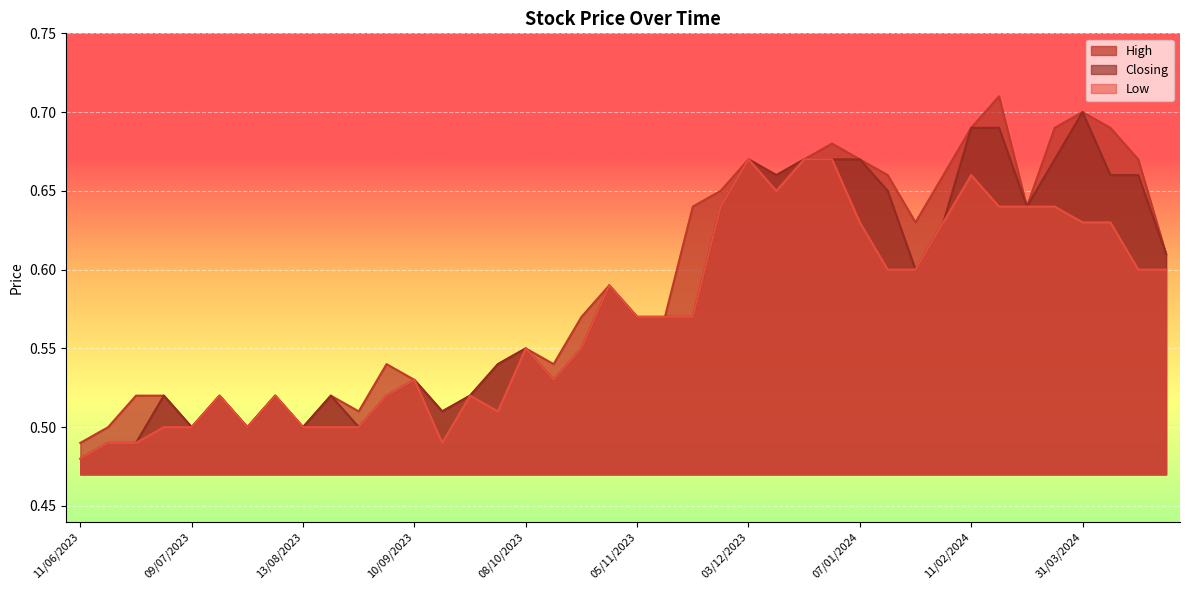

What position from the right is 29/10/2023?

21